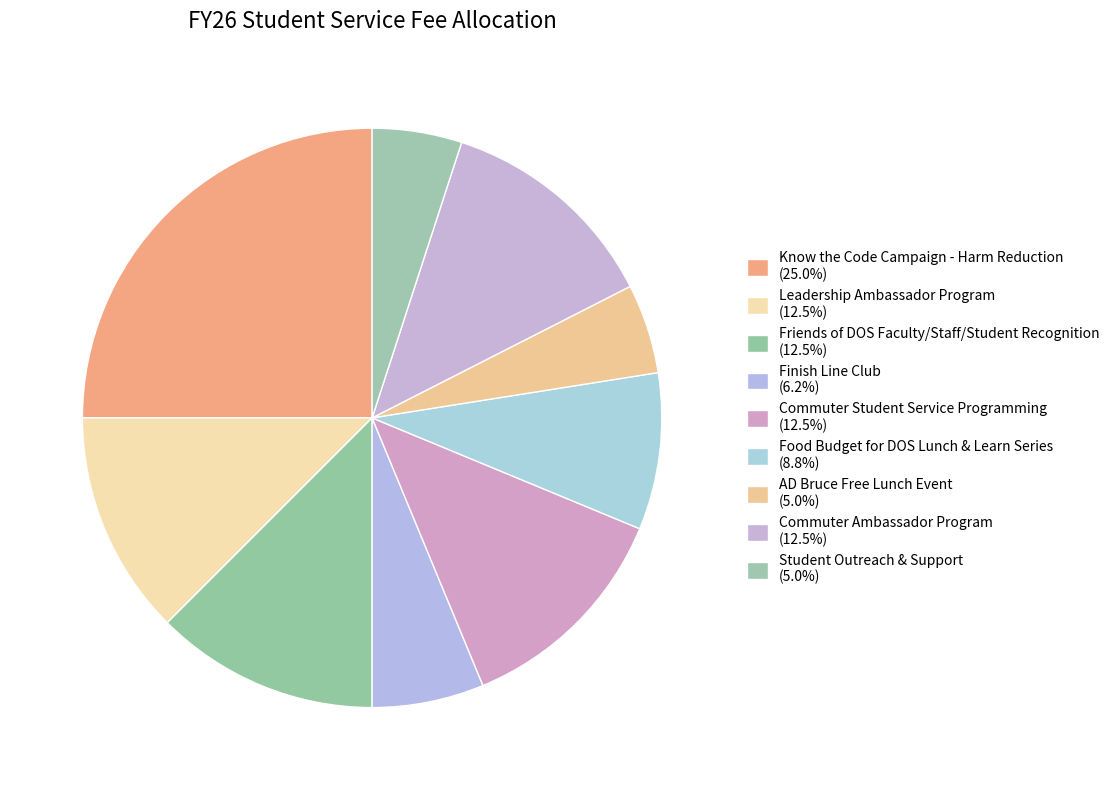

What is the smallest slice in the pie chart?

AD Bruce Free Lunch Event